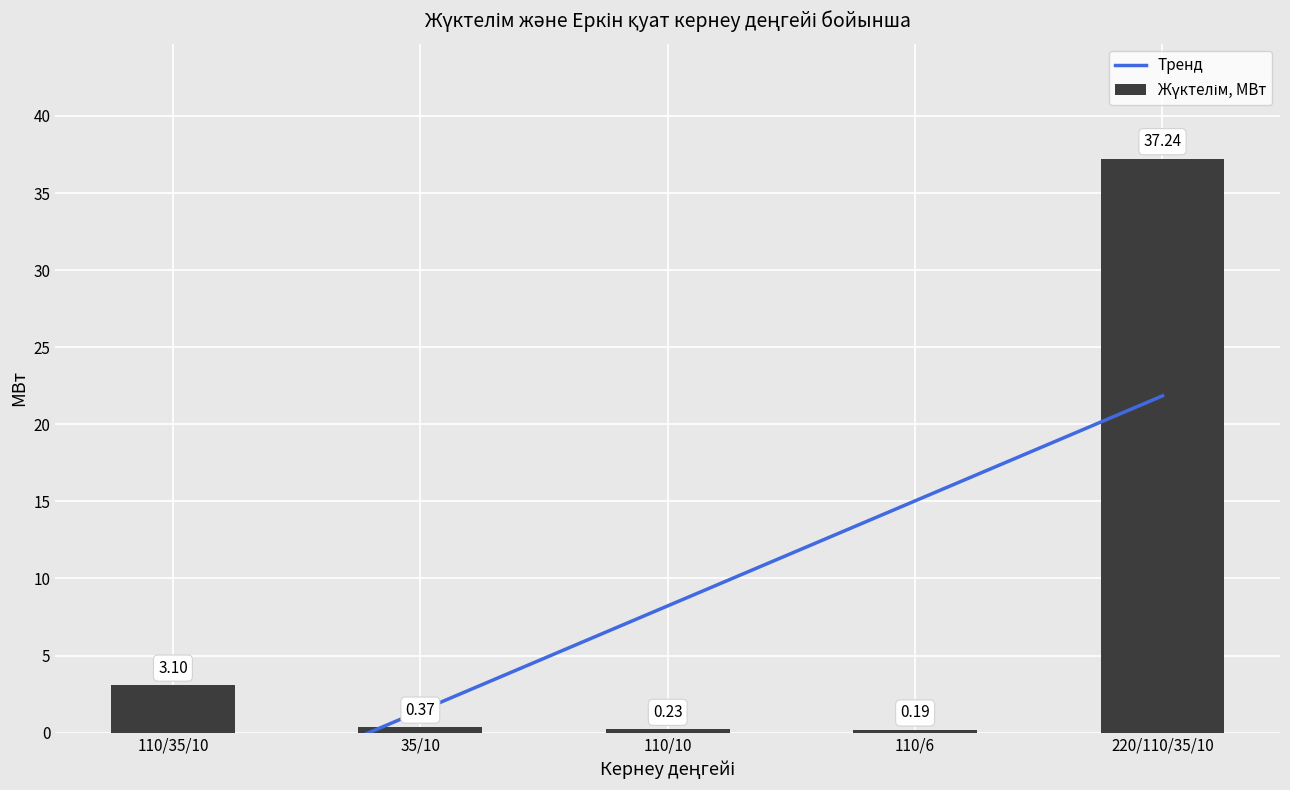

Count the number of categories in the chart.

5